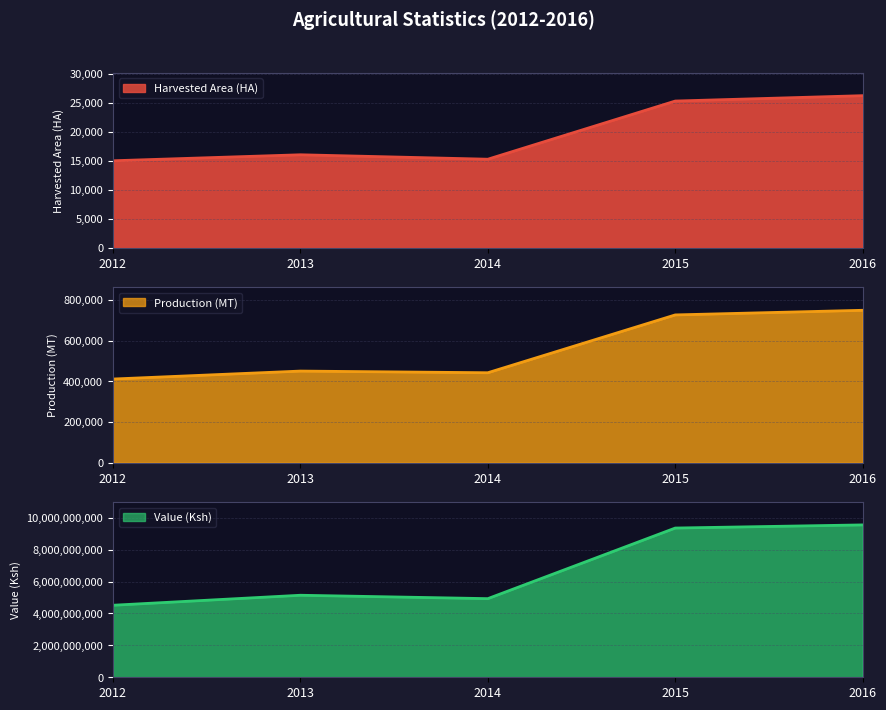

What is the spread (max minus min) of values at 2015?

9358425096